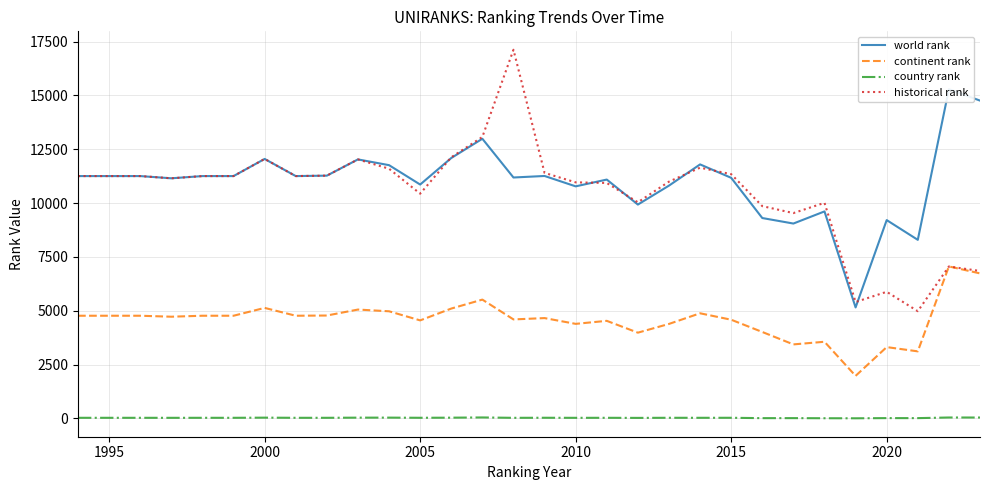

Does the chart have visible grid lines?

Yes